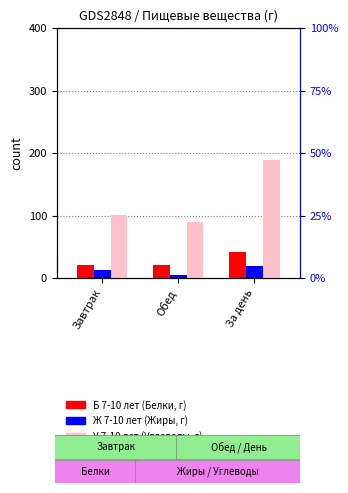

Reading left to right, extract all data points from this chart.

Б 7-10 лет: 20.0	21.2	41.2
Ж 7-10 лет: 13.3	5.5	18.8
У 7-10 лет: 100.1	89.0	189.1